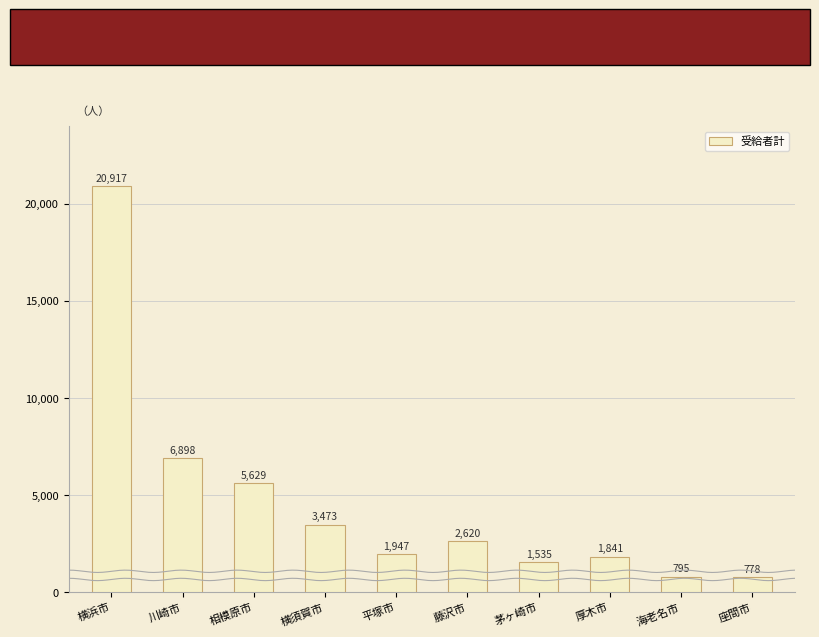

Reading left to right, extract all data points from this chart.

横浜市=20917	川崎市=6898	相模原市=5629	横須賀市=3473	平塚市=1947	藤沢市=2620	茅ヶ崎市=1535	厚木市=1841	海老名市=795	座間市=778